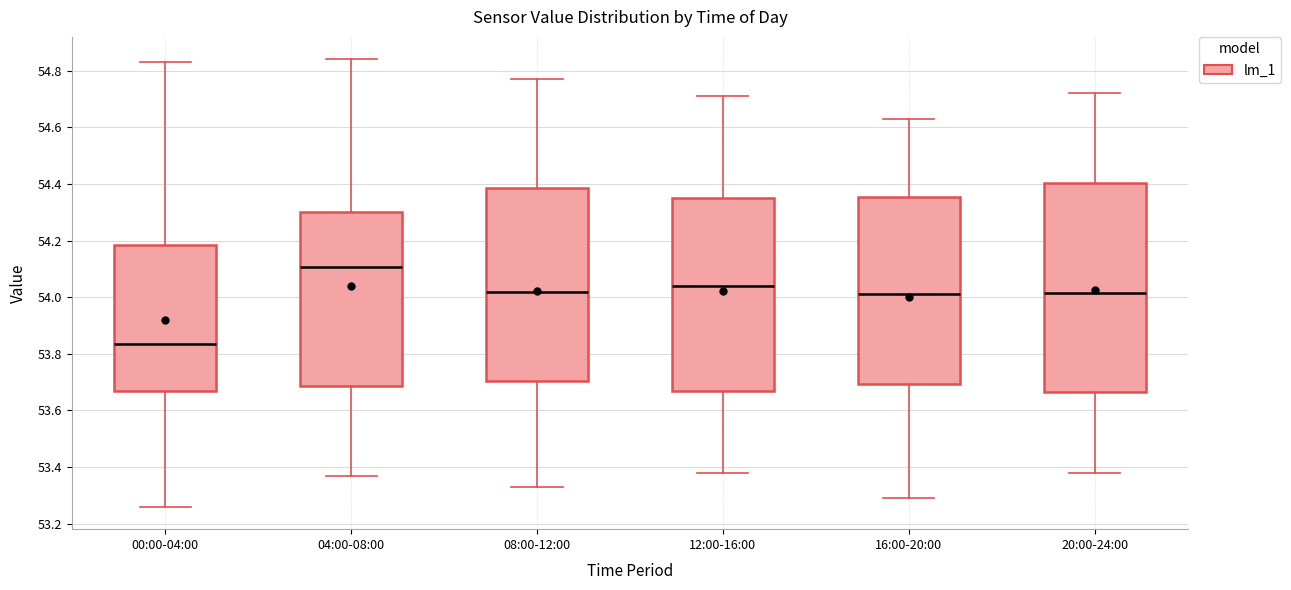

Comparing the boxes themselves (not the whiskers), which one is the tallest?

20:00-24:00